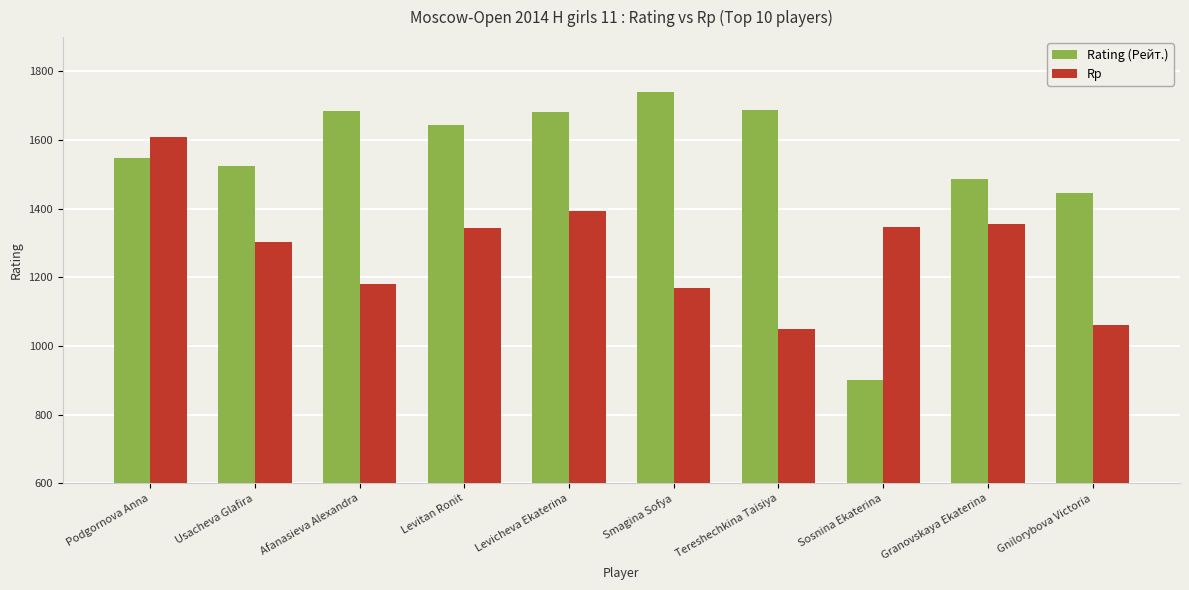

How many data points does each series have?

10